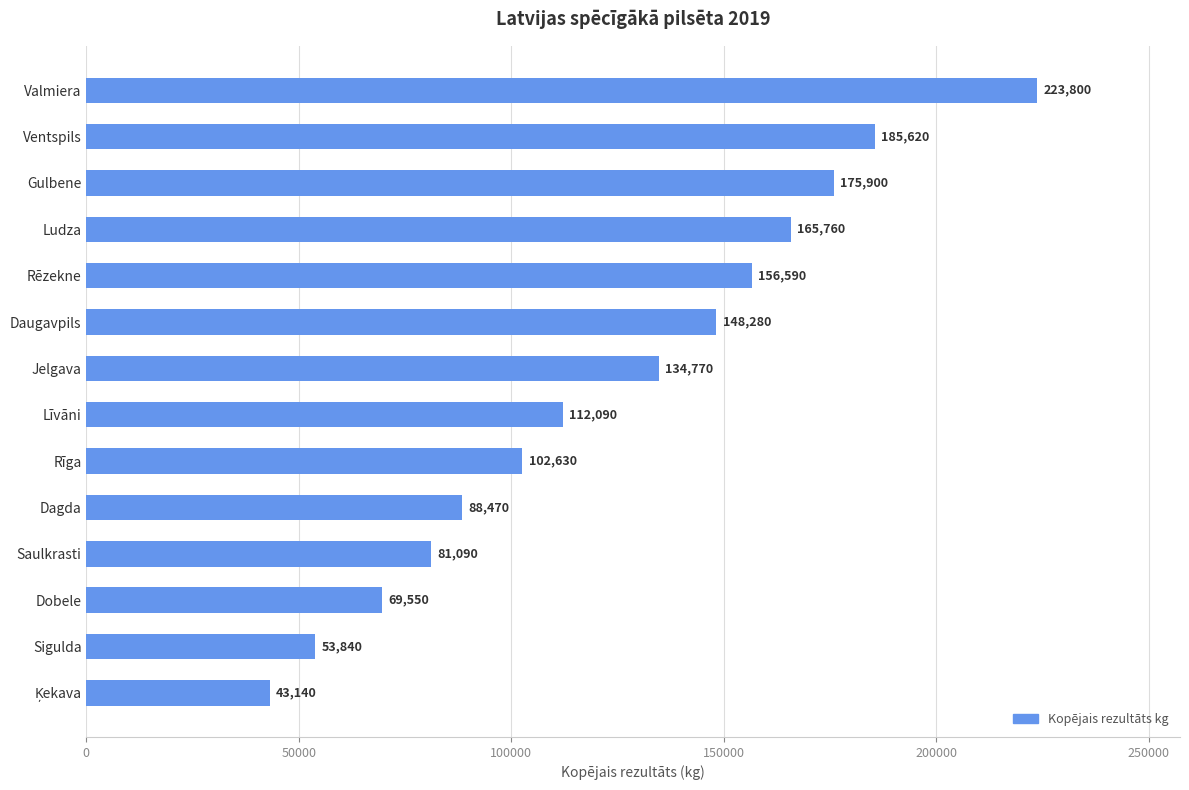

Which has a higher value, Ludza or Valmiera?

Valmiera